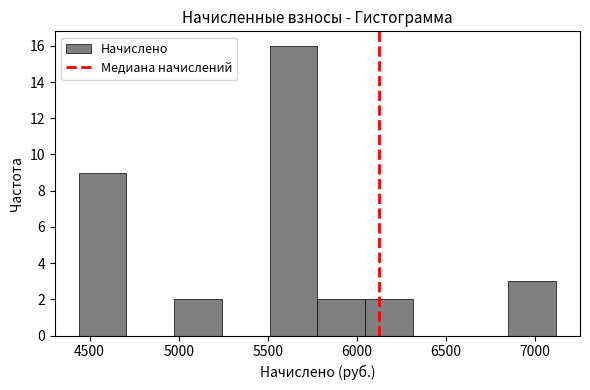

Which range on the x-axis has the tallest bar?

5500 to 5800